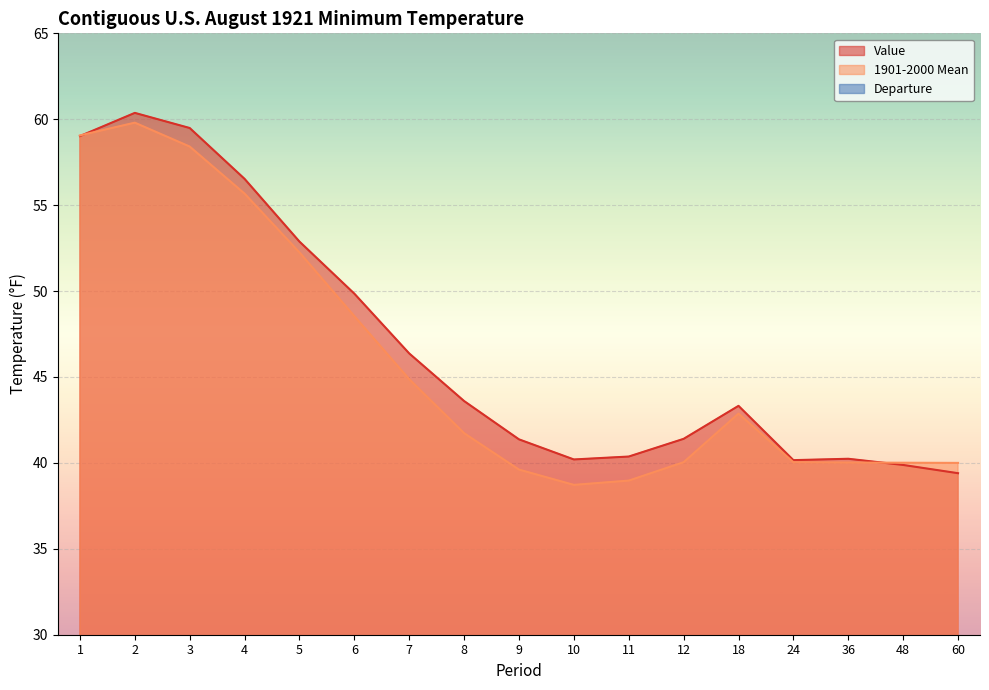

Count the number of categories in the chart.

17